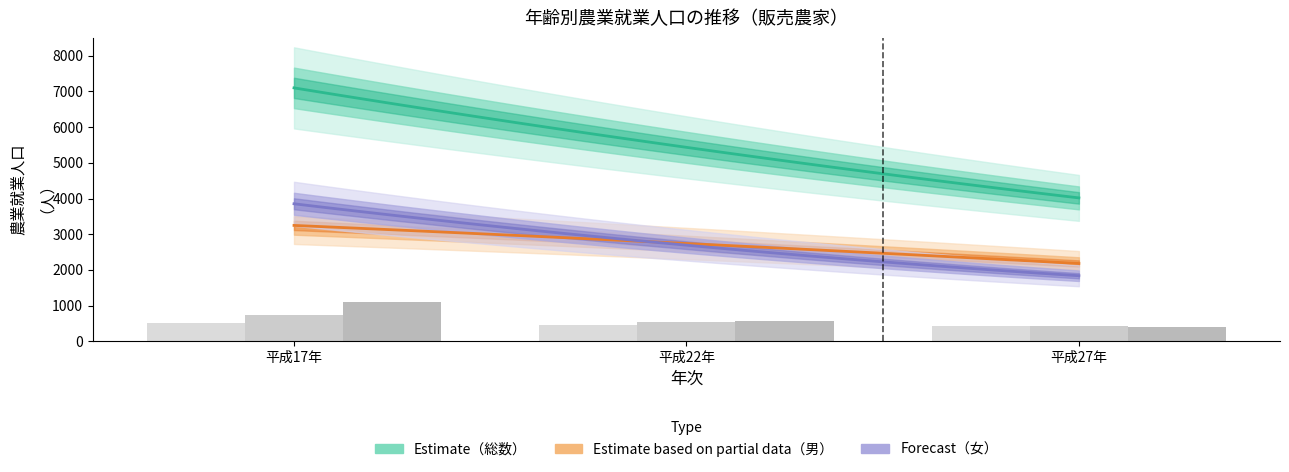

How many 75～79歳 values are between 414 and 1100?

3